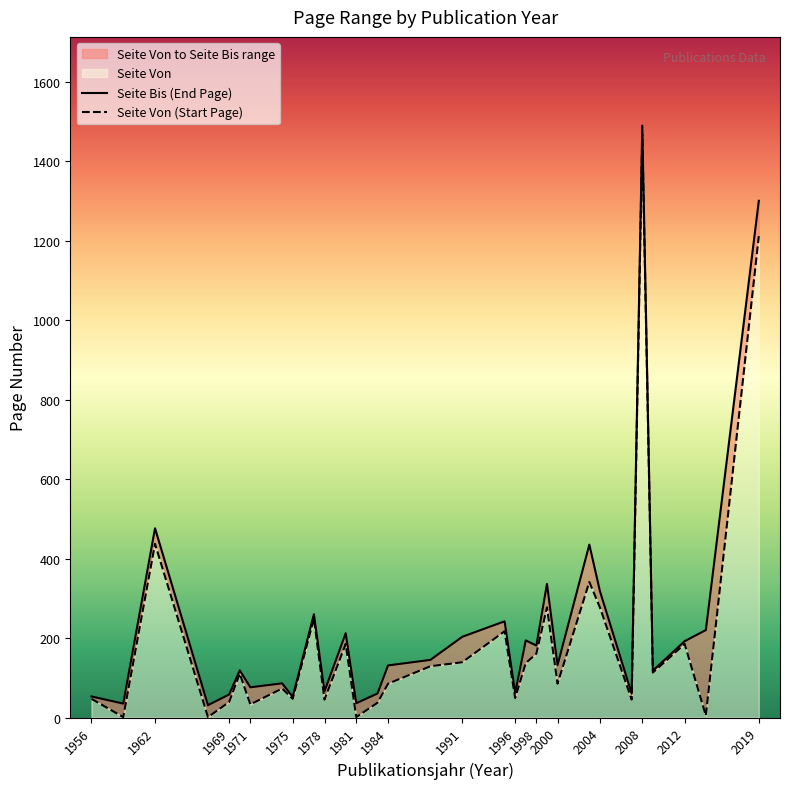

True or false: Seite Von and Publikationsjahr intersect in this chart.

False